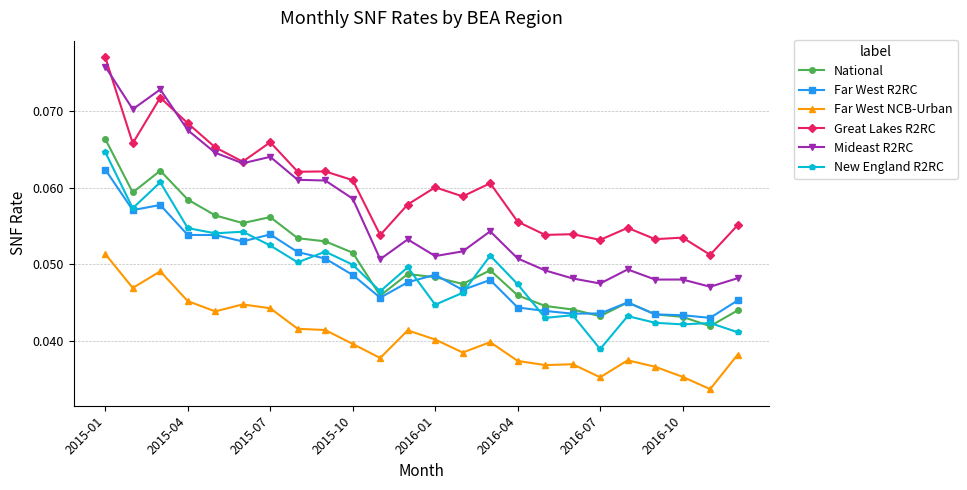

True or false: Far West R2RC and Mideast R2RC intersect in this chart.

False